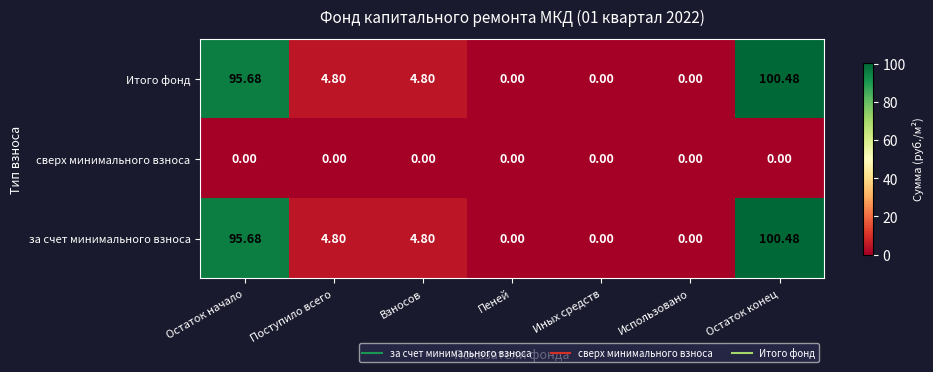

Where does the Итого фонд series first go above 4?

Остаток начало